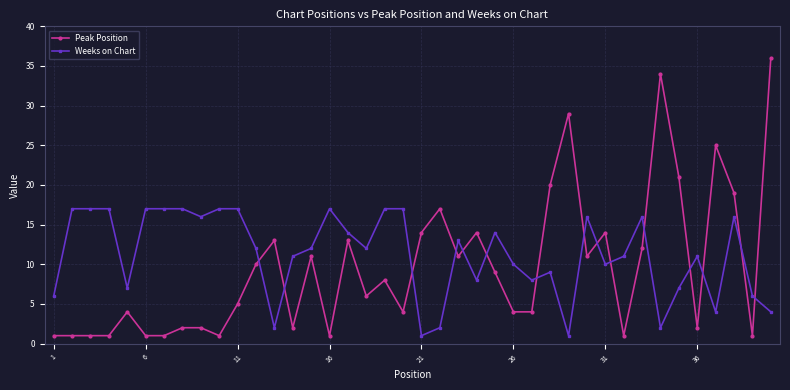

True or false: Weeks on Chart has more than 1 points higher than both neighbors.

True